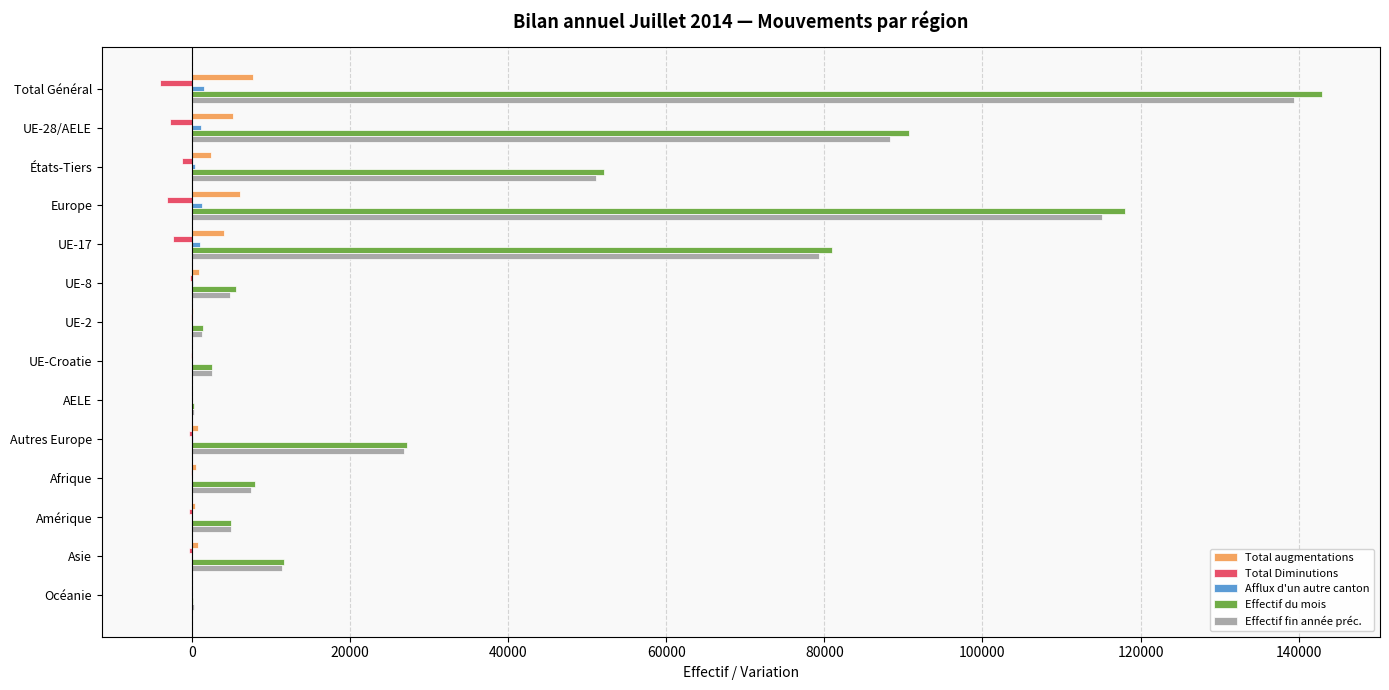

At which category is the sum across all series the highest?

Total Général